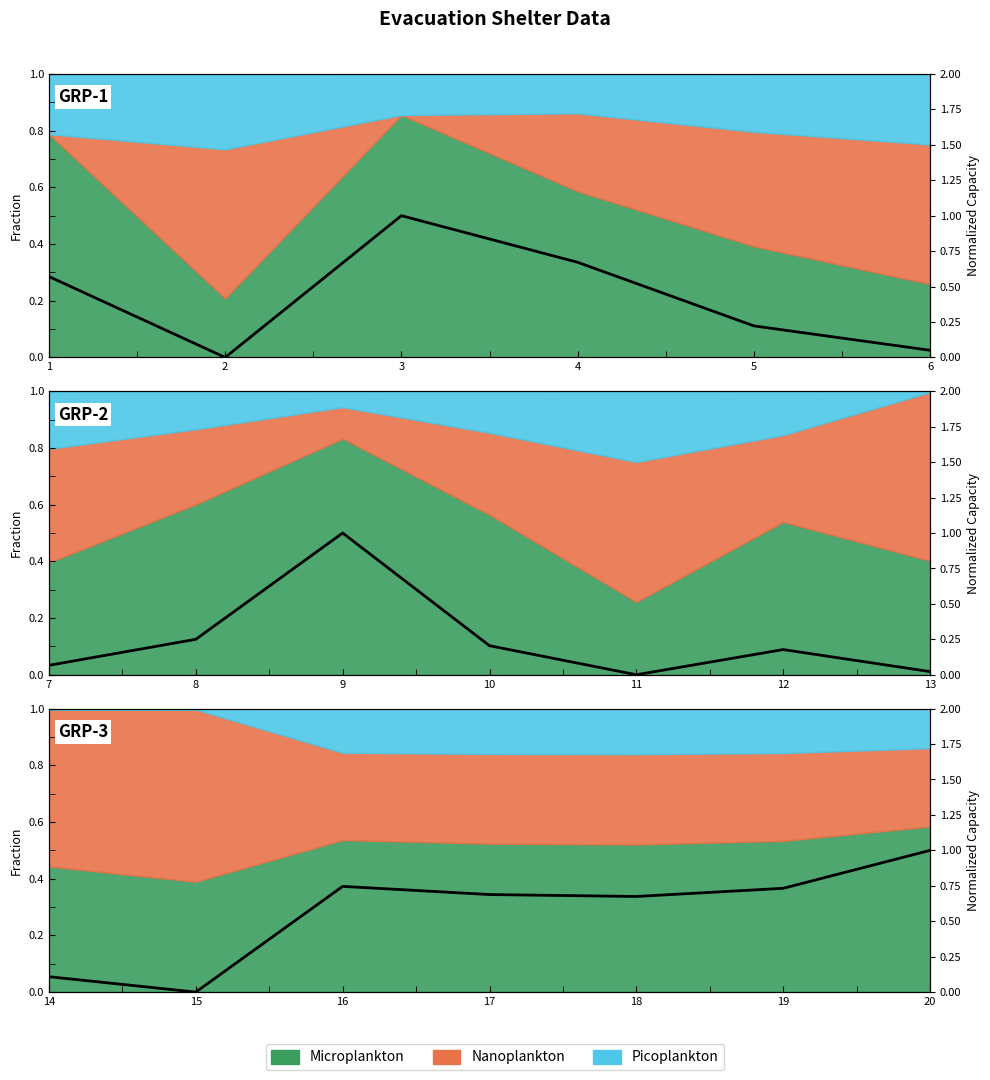

Where is the data nearest to the value 0?

8